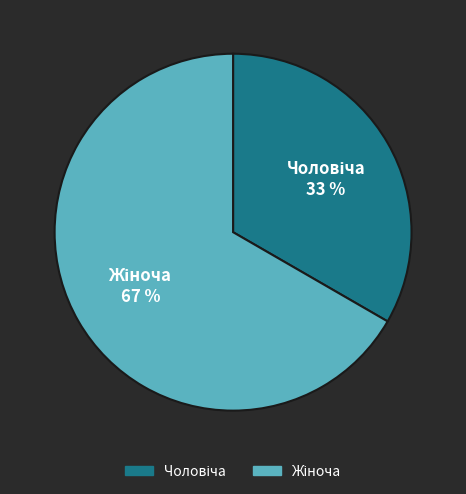

To the nearest percent, what is the average slice percentage?

50%